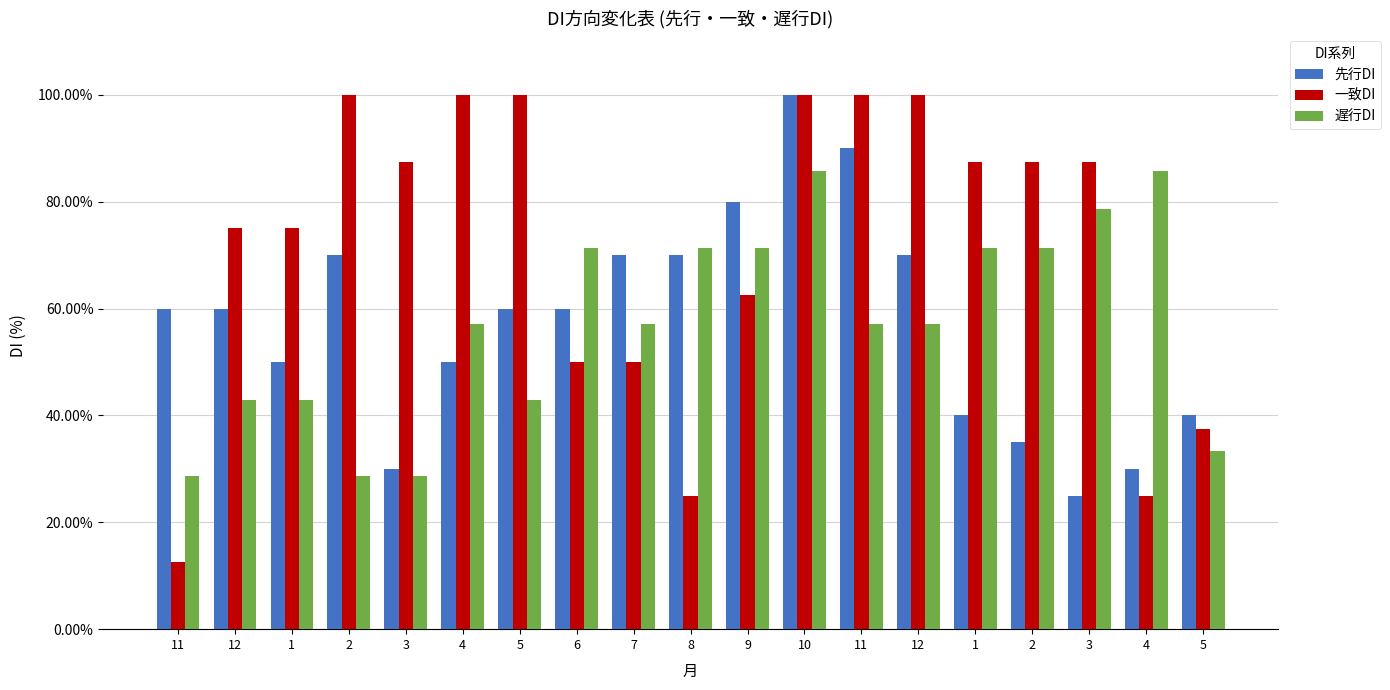

Rank the categories by 一致DI value from highest to lowest.

2, 4, 5, 10, 11, 12, 3, 1, 2, 3, 12, 1, 9, 6, 7, 5, 8, 4, 11